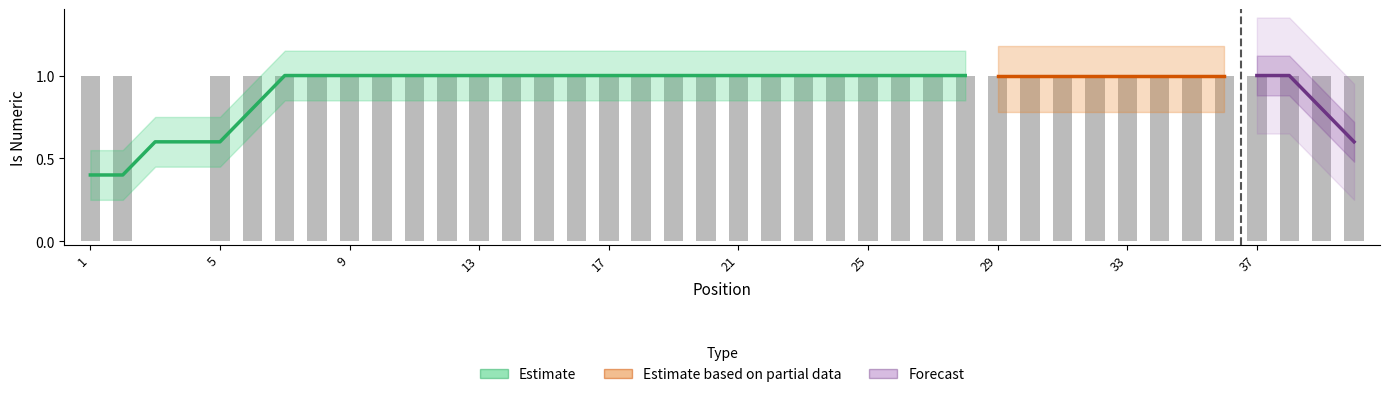

What is the average value?

1